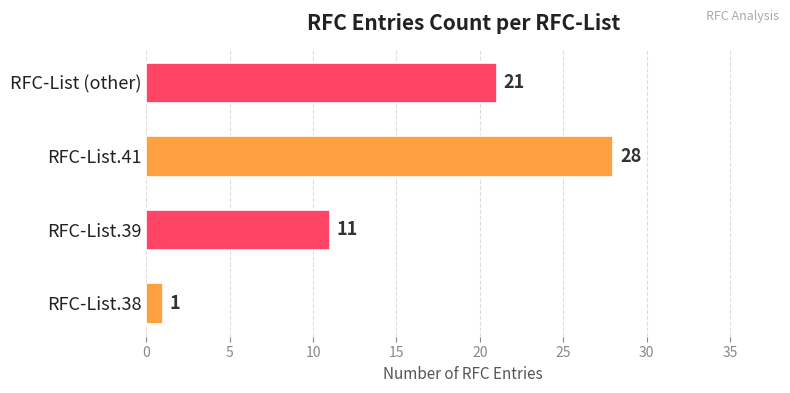

What is the difference between the maximum and minimum values?

27